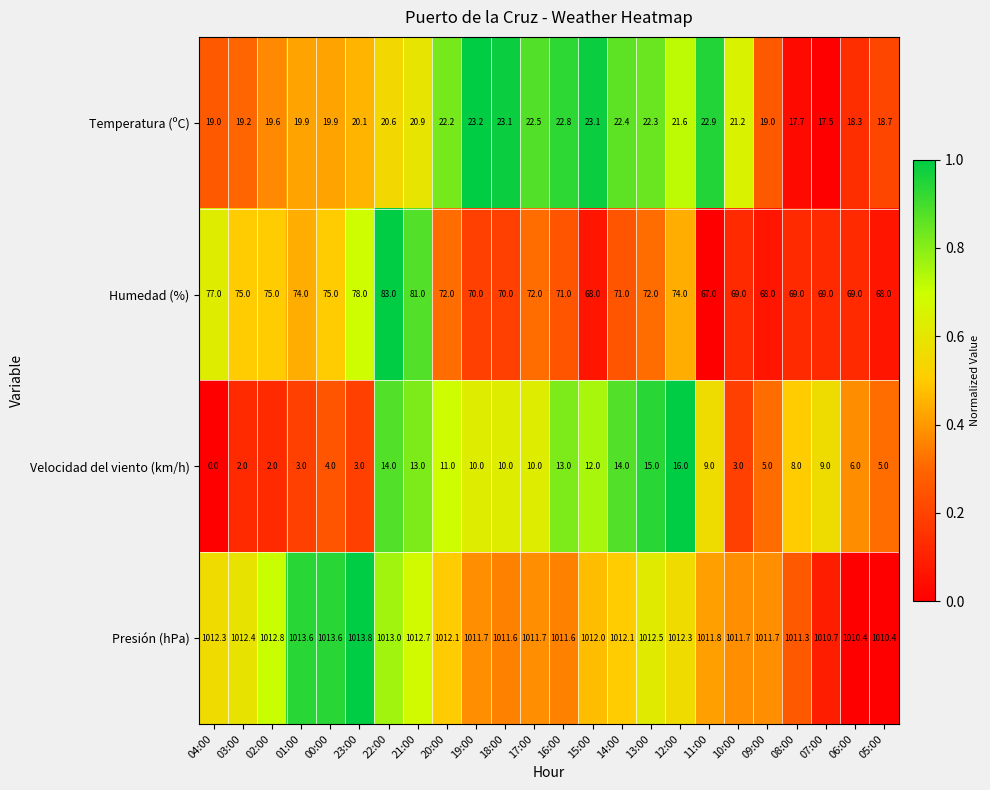

At 20:00, list the series in order from smallest to largest.

Velocidad del viento (km/h), Temperatura (ºC), Humedad (%), Presión (hPa)